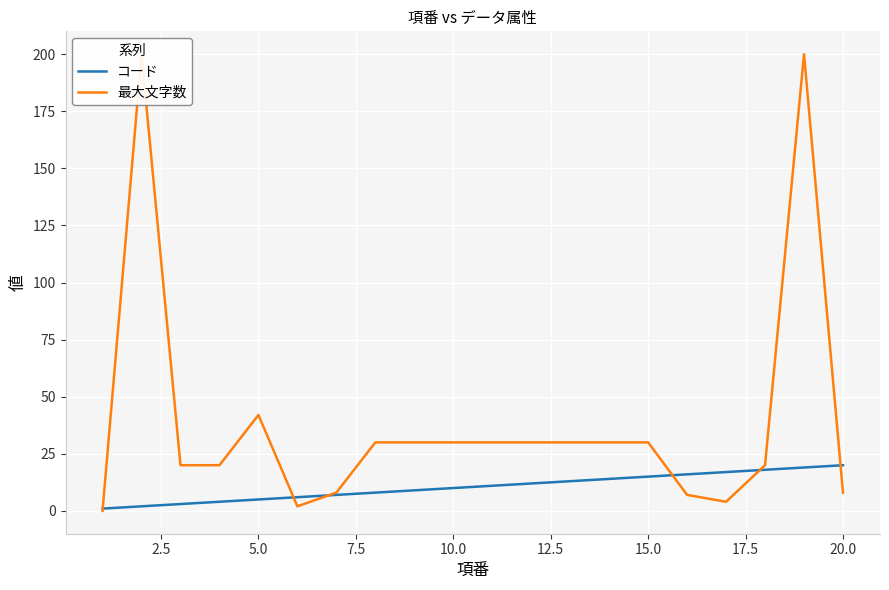

Which series has the widest spread of values?

最大文字数